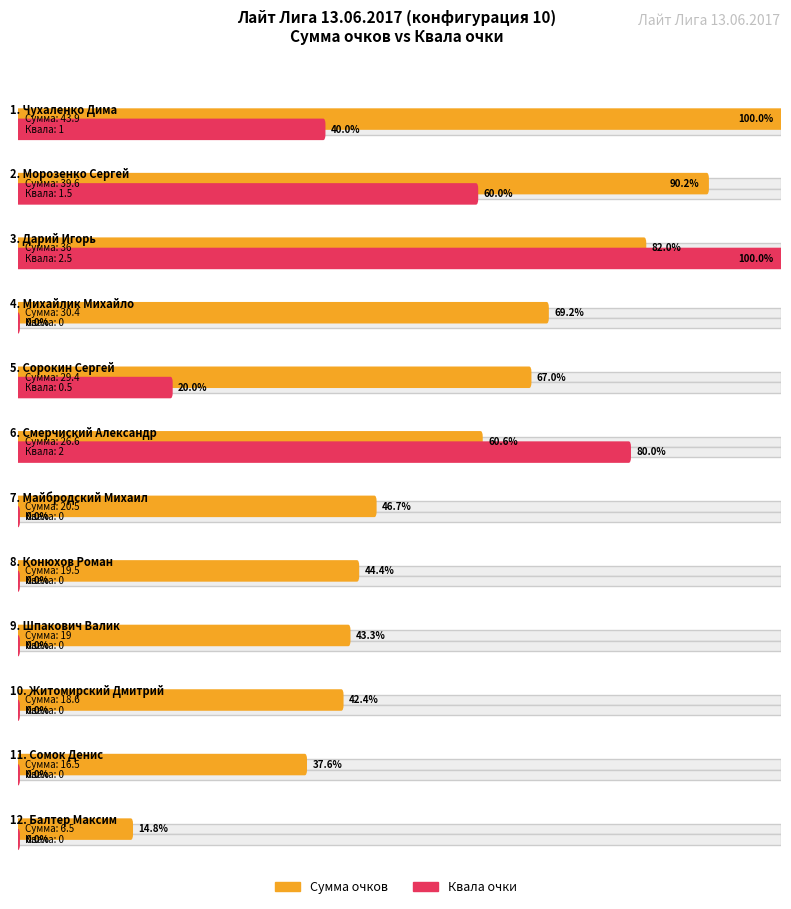

Is the value of Квала at Дарий Игорь greater than the value of Сумма at Дарий Игорь?

No